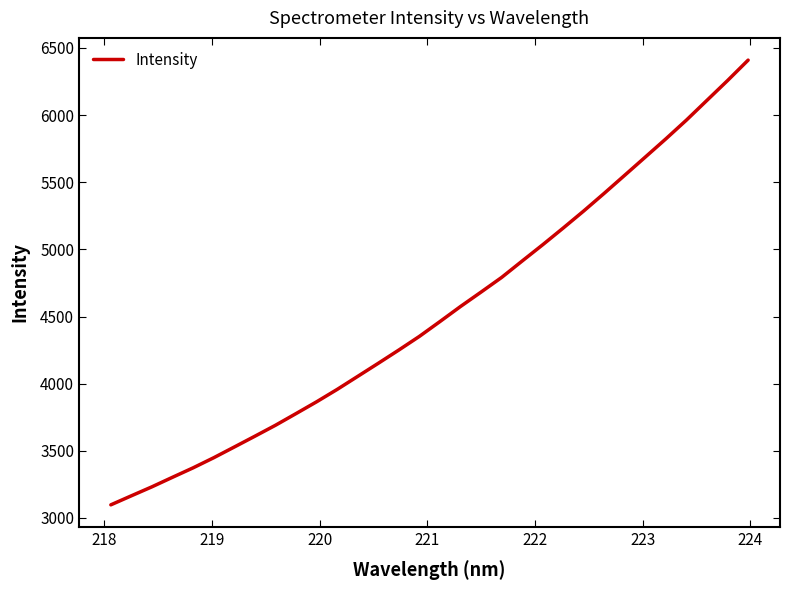

What is the difference between the maximum and minimum values?

3311.5